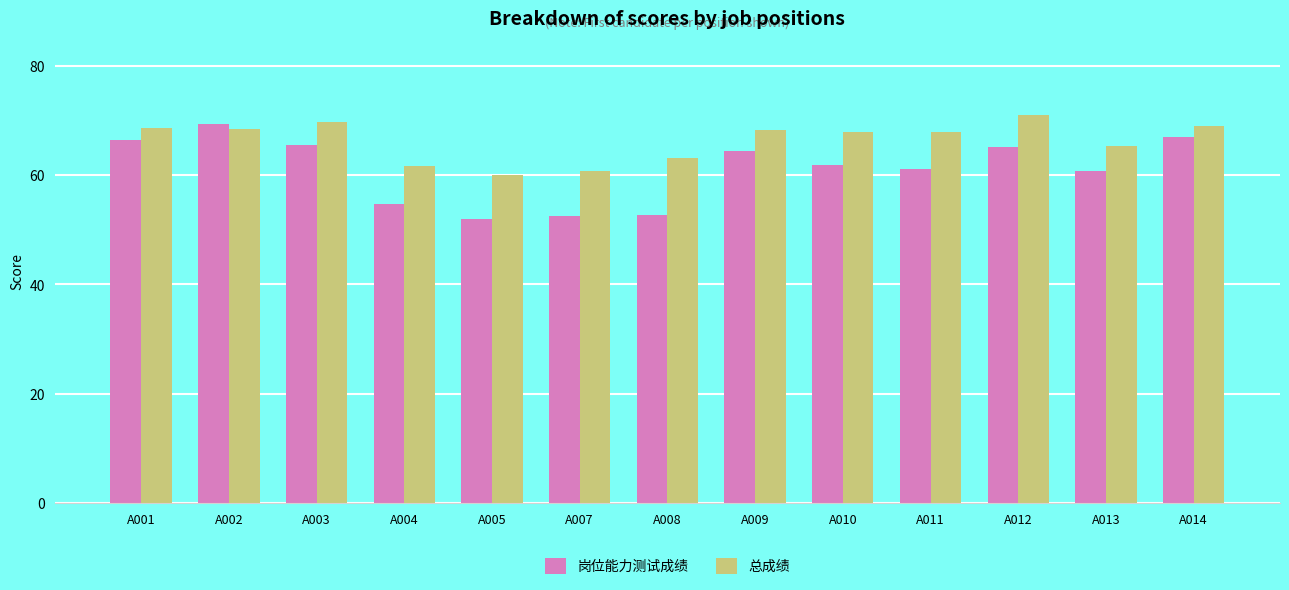

Does the chart contain any negative values?

No